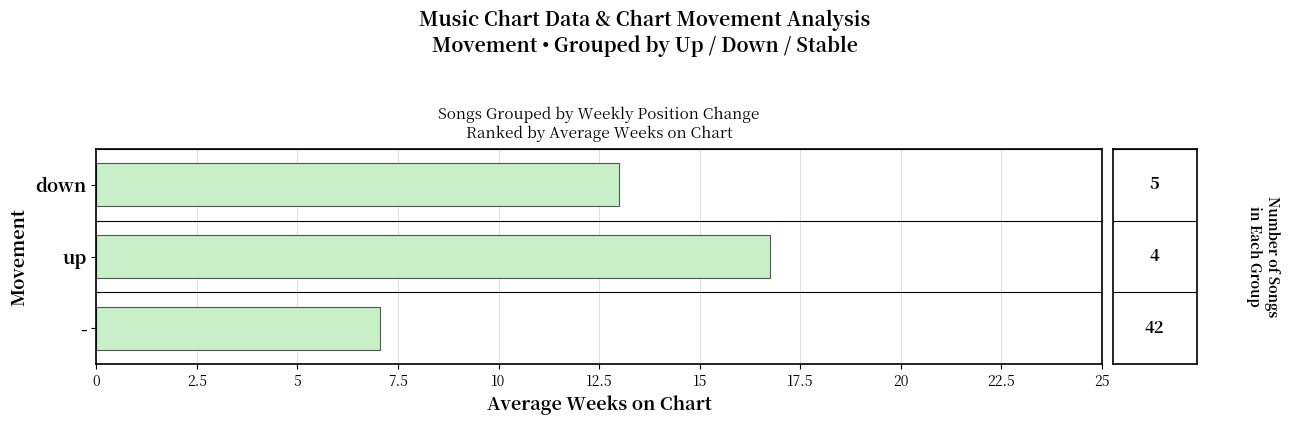

At which category does the chart reach its peak across all series?

up